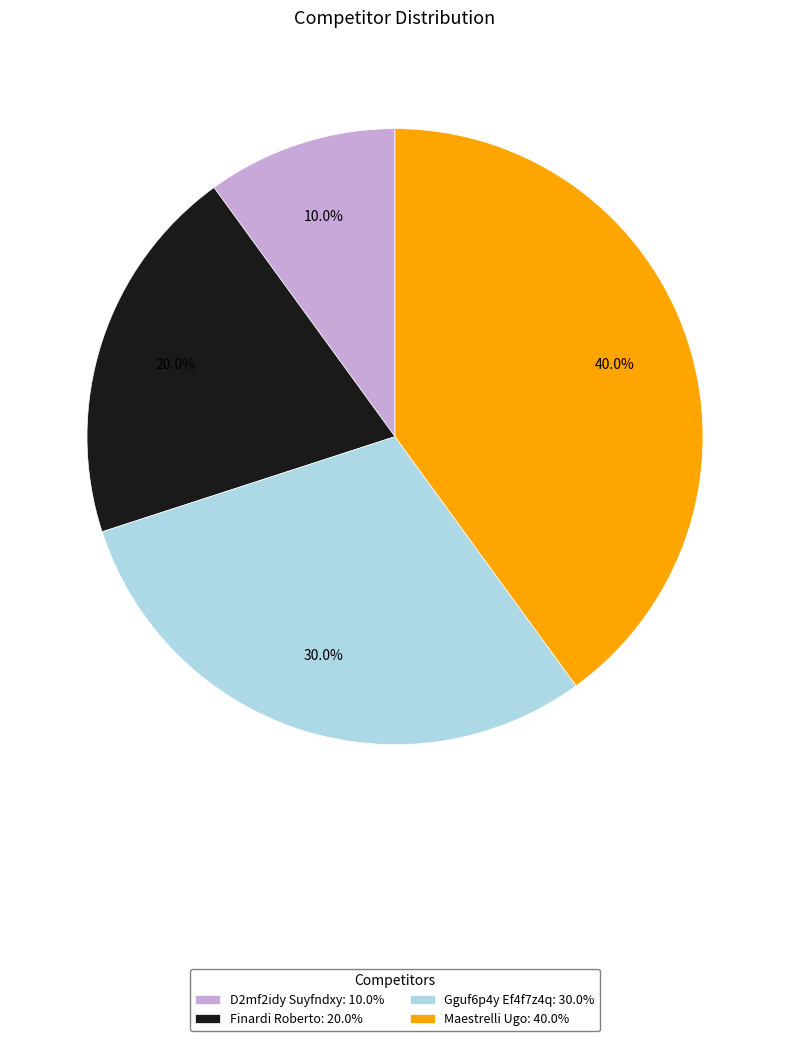

Is it true that D2mf2idy Suyfndxy is 10% of the pie?

True